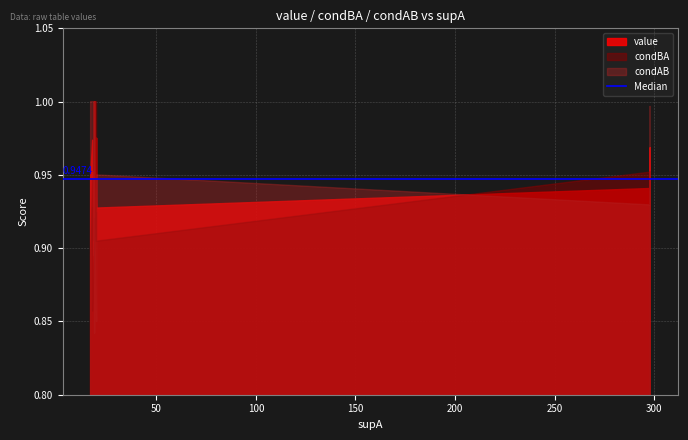

Reading left to right, list all the values displayed in this chart.

value: 1.0	1.0	1.0	1.0	1.0	1.0	1.0	1.0	1.0	1.0	1.0	1.0	1.0	1.0	1.0	1.0	1.0	0.9	0.9	0.9	0.9	0.9	0.9	0.9	0.9	0.9	0.9	0.9	0.9	0.9	0.9	0.9	0.9	0.9	0.9	0.9	0.9	0.9	0.9	0.9
condBA: 1.0	1.0	1.0	1.0	1.0	1.0	1.0	0.9	0.9	0.9	0.9	0.9	0.9	0.9	0.9	0.9	0.9	1.0	1.0	1.0	1.0	1.0	1.0	0.9	0.9	0.9	0.9	0.9	0.9	1.0	1.0	1.0	0.9	0.9	0.9	1.0	1.0	1.0	1.0	1.0
condAB: 1.0	1.0	1.0	1.0	1.0	1.0	0.9	1.0	1.0	1.0	1.0	1.0	1.0	1.0	1.0	1.0	1.0	0.9	0.9	0.9	0.9	0.9	0.9	1.0	1.0	1.0	1.0	1.0	1.0	0.9	0.9	0.9	1.0	1.0	0.9	0.8	0.8	0.8	0.8	0.8